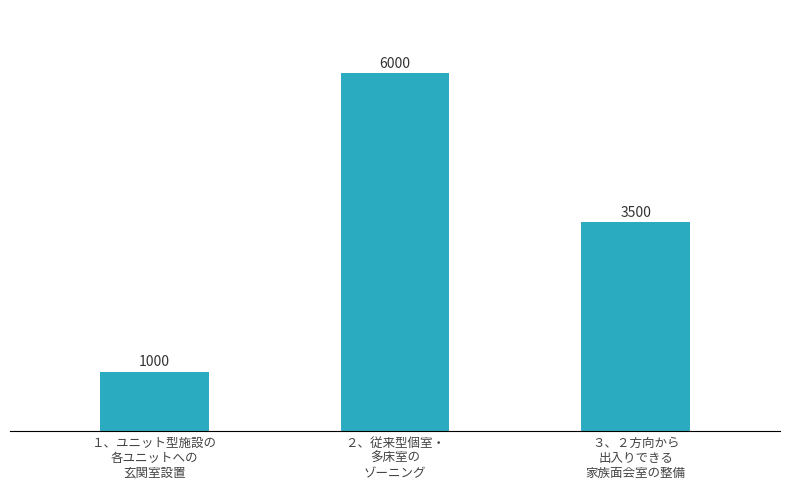

At which label is the value closest to 3500?

３、２方向から
出入りできる
家族面会室の整備